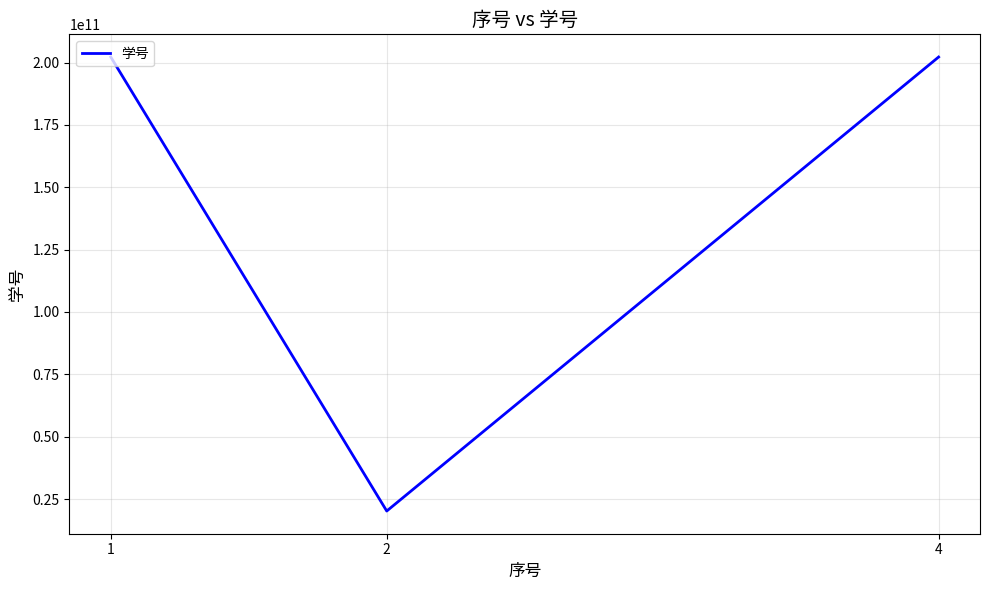

What is the ratio of the value at 2 to the value at 4?

0.1